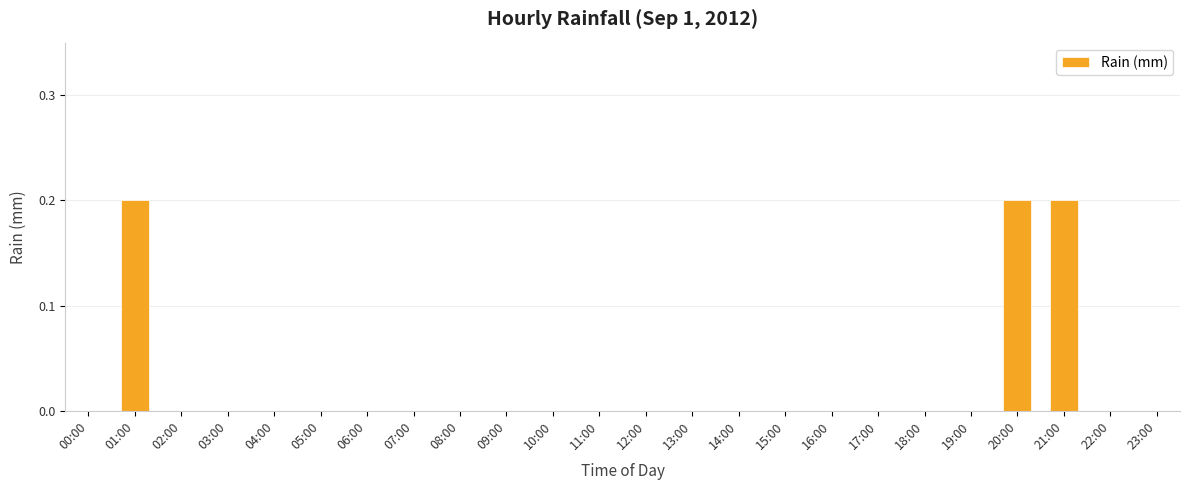

Reading left to right, extract all data points from this chart.

00:00=0.0	01:00=0.2	02:00=0.0	03:00=0.0	04:00=0.0	05:00=0.0	06:00=0.0	07:00=0.0	08:00=0.0	09:00=0.0	10:00=0.0	11:00=0.0	12:00=0.0	13:00=0.0	14:00=0.0	15:00=0.0	16:00=0.0	17:00=0.0	18:00=0.0	19:00=0.0	20:00=0.2	21:00=0.2	22:00=0.0	23:00=0.0